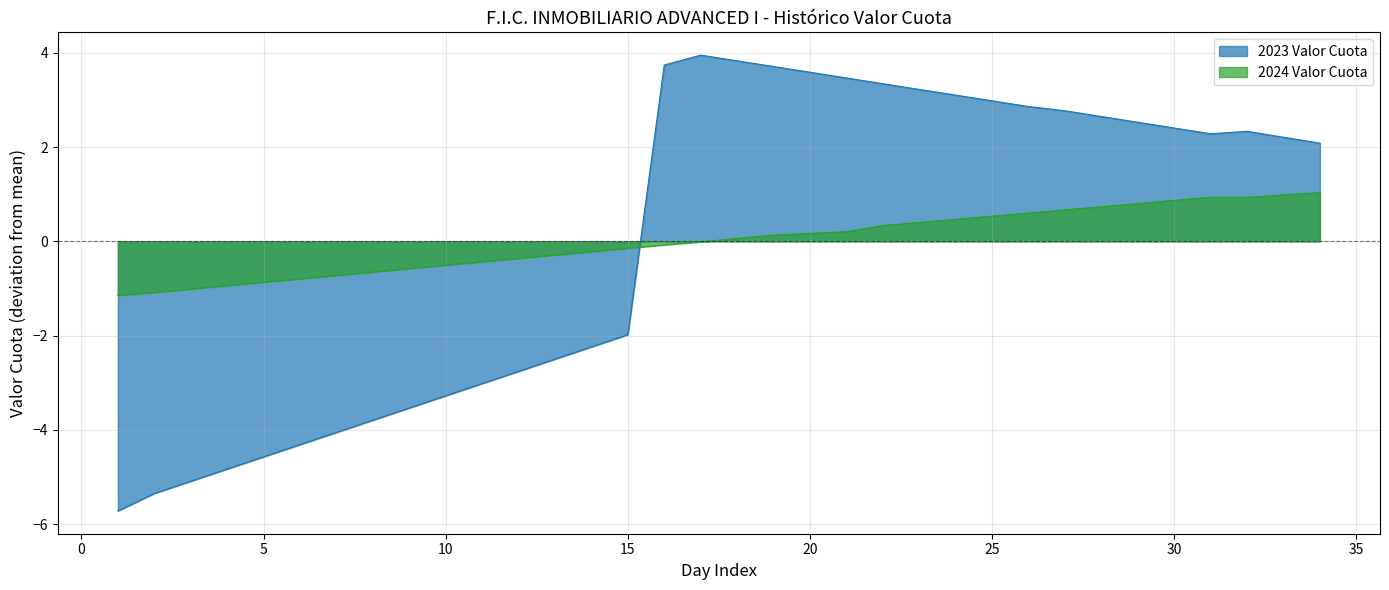

Which label corresponds to the largest value in the chart?

17